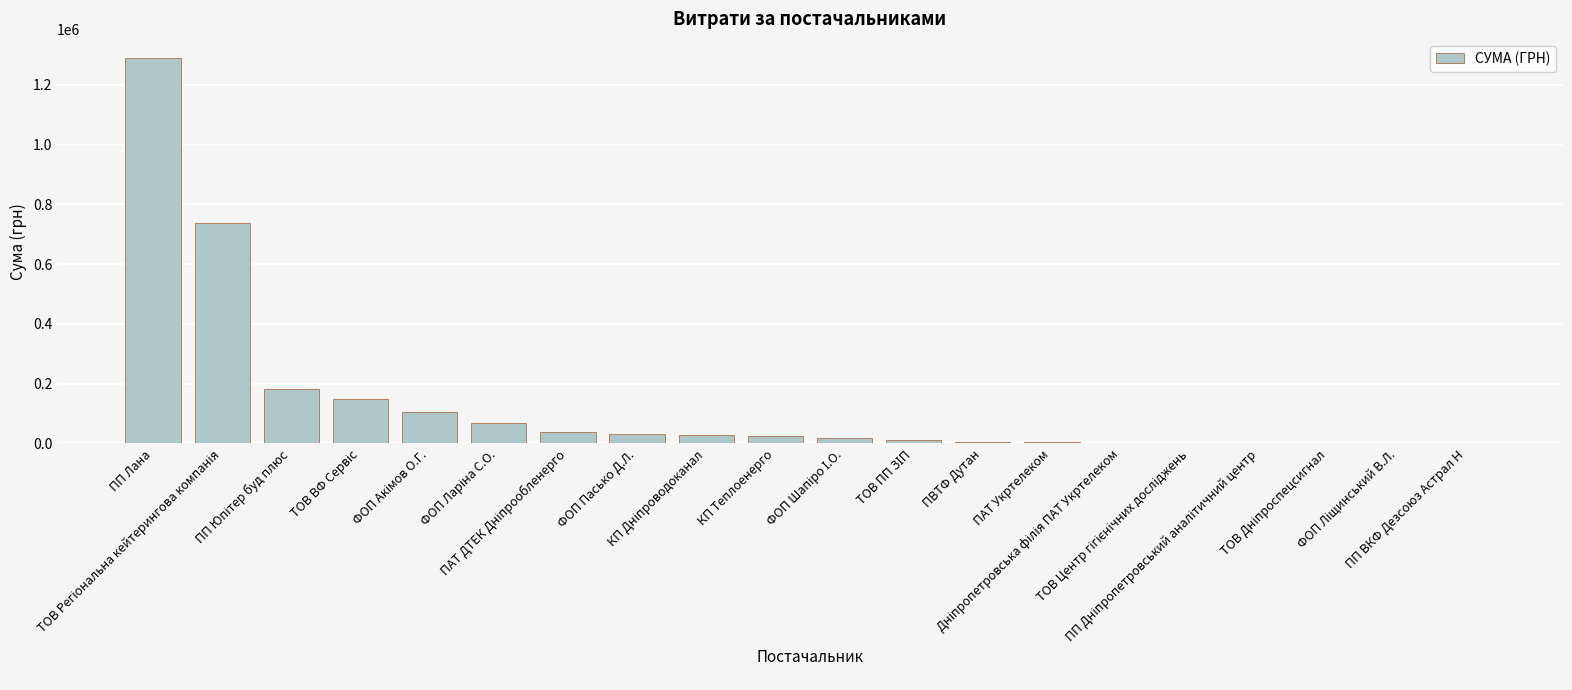

What is the sum of all values?

2705844.6